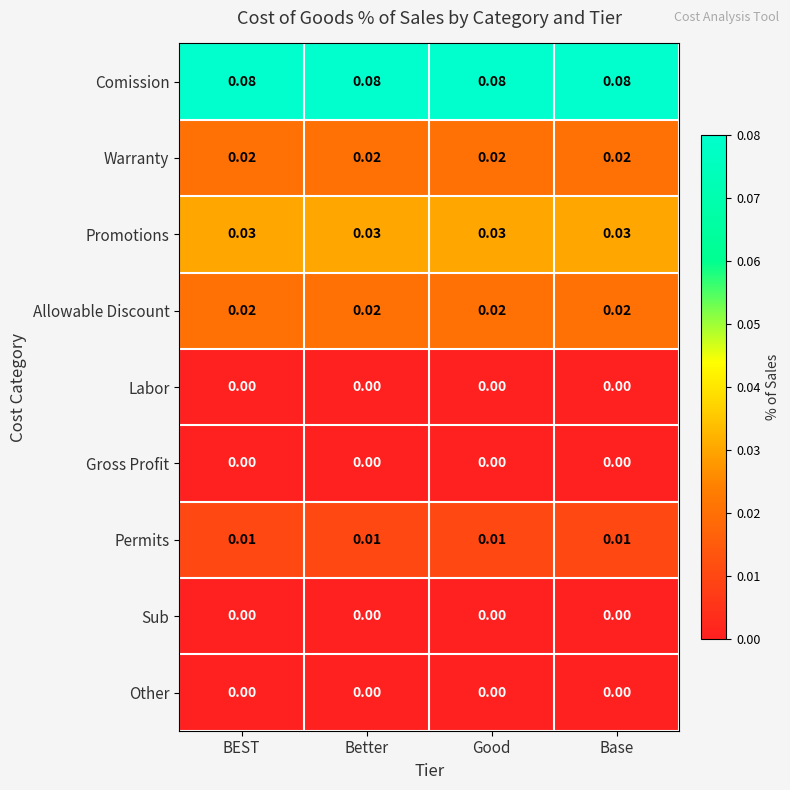

Is the value of Other at Good greater than the value of Permits at BEST?

No